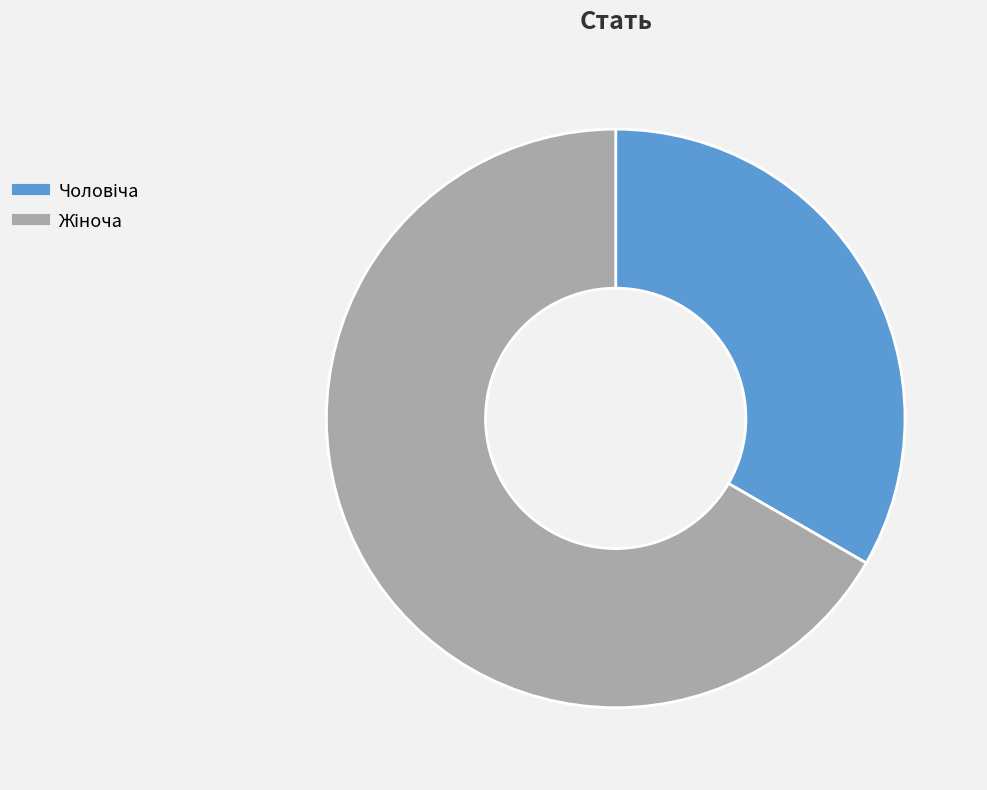

Does any single category account for the majority?

Yes